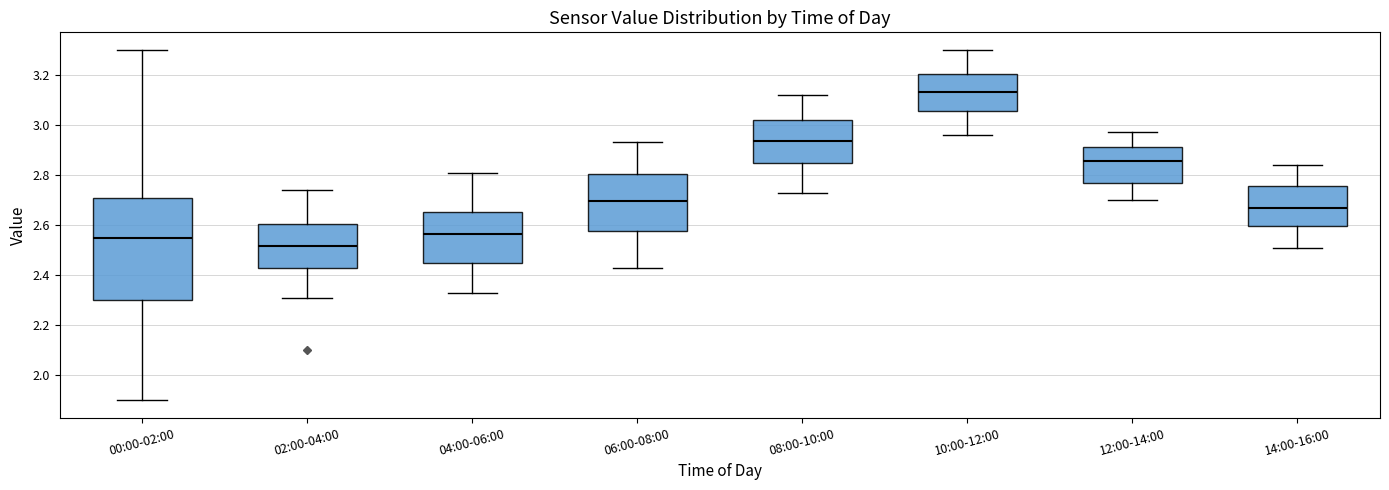

Where does the upper whisker of the box for 00:00-02:00 end on the y-axis? The values are not printed on the chart, so give them approximately, as read against the axis.

3.30